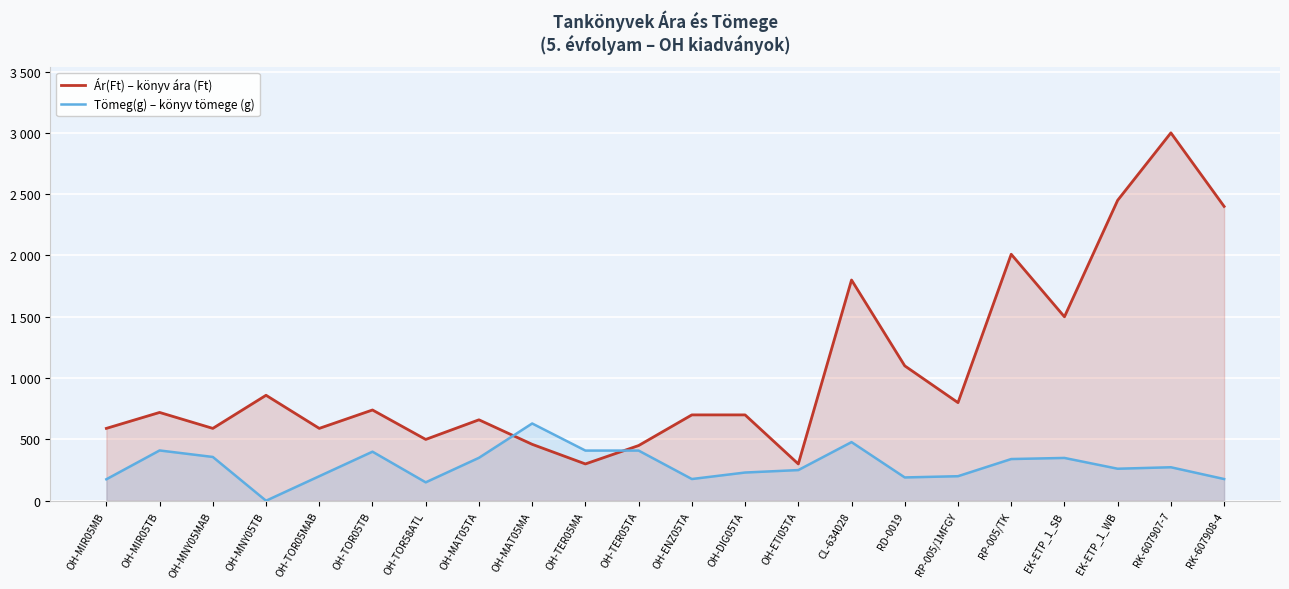

What is the sum of all Ár(Ft) – könyv ára (Ft) values?

23220